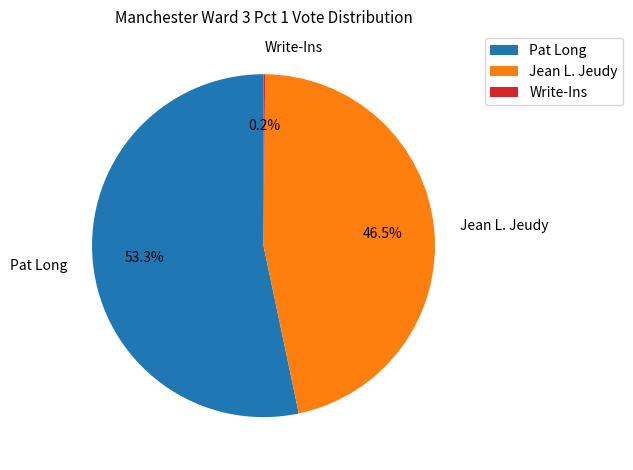

Which slice is the largest?

Pat Long